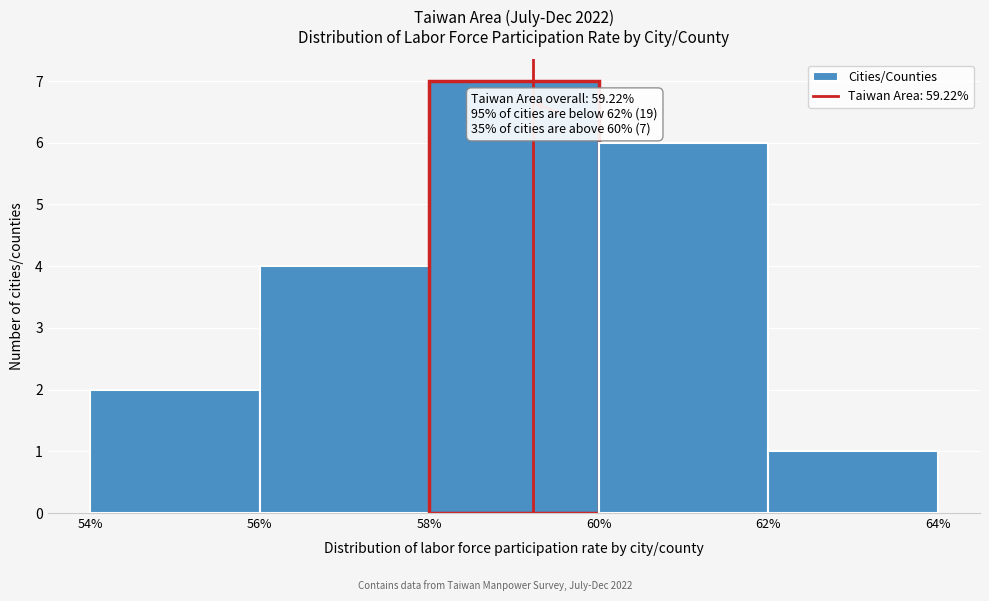

Over which range of the x-axis is the bar tallest?

58% to 60%